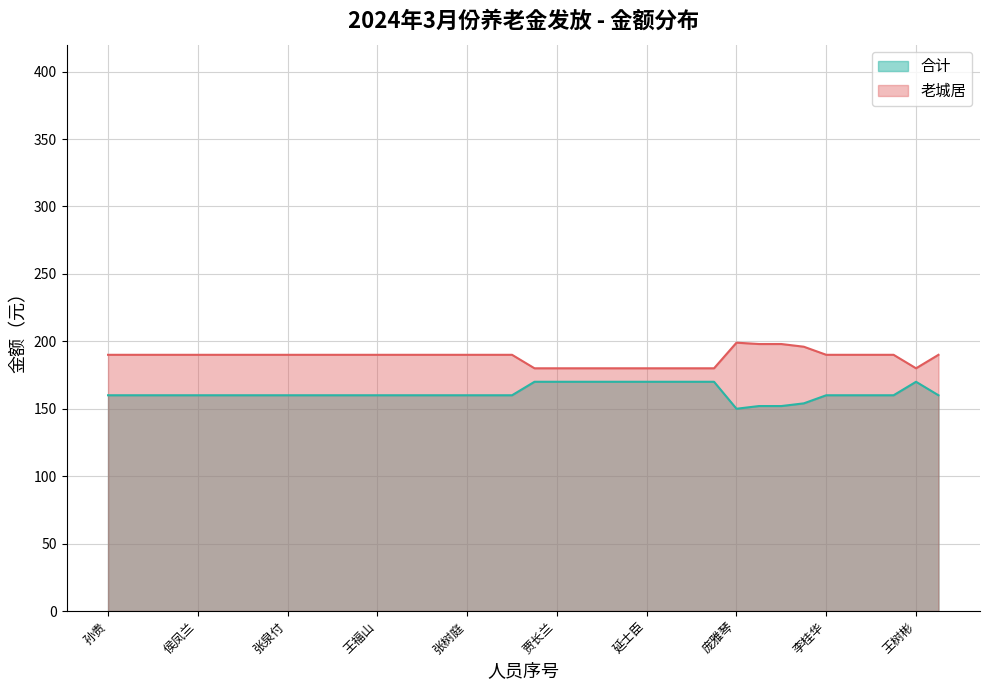

What is the total value across all series at 王秀珍?

350